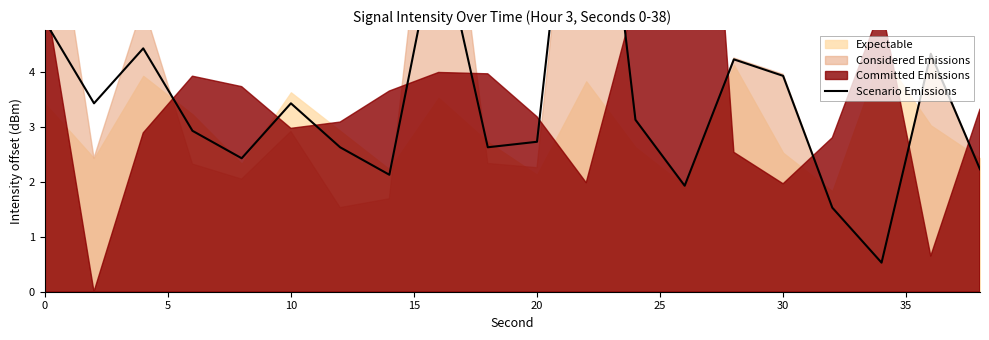

Does the chart have visible grid lines?

No